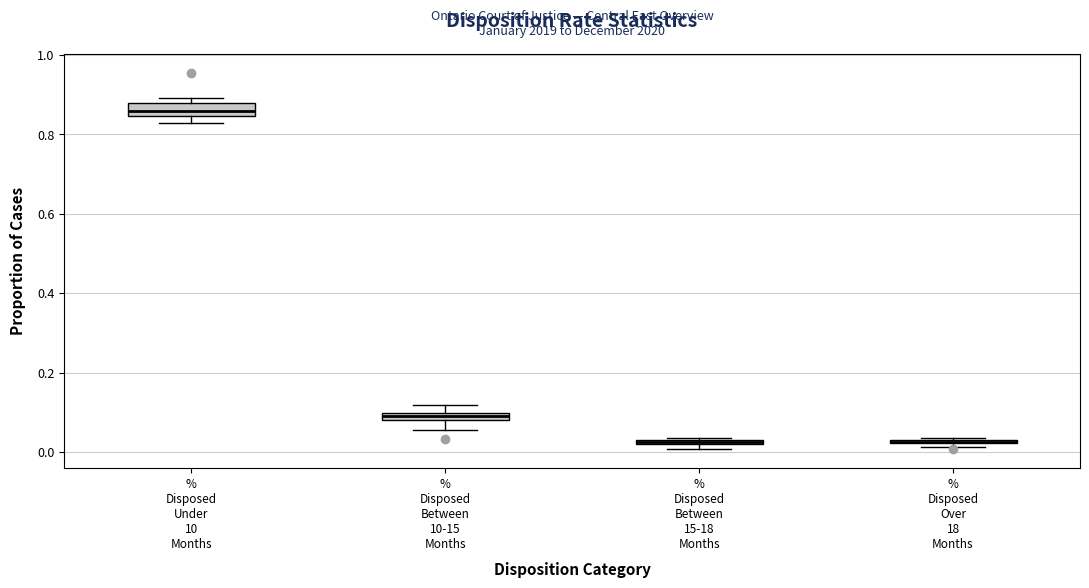

Where is the upper edge of the box for % Disposed Between 10-15 Months on the y-axis? The values are not printed on the chart, so give them approximately, as read against the axis.

0.10